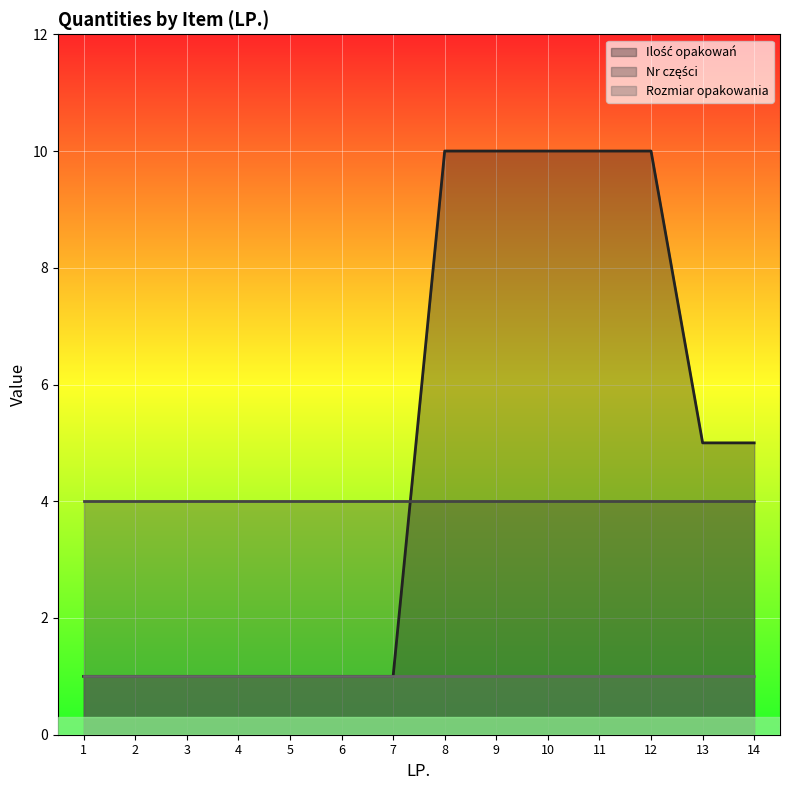

At which label does Ilość opakowań reach its minimum?

1